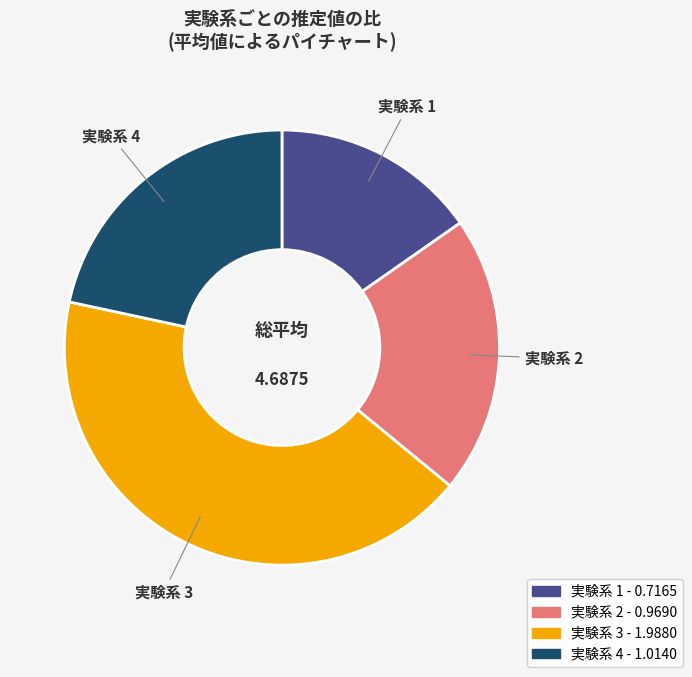

Is the sum of 実験系 3 and 実験系 1 greater than half?

Yes